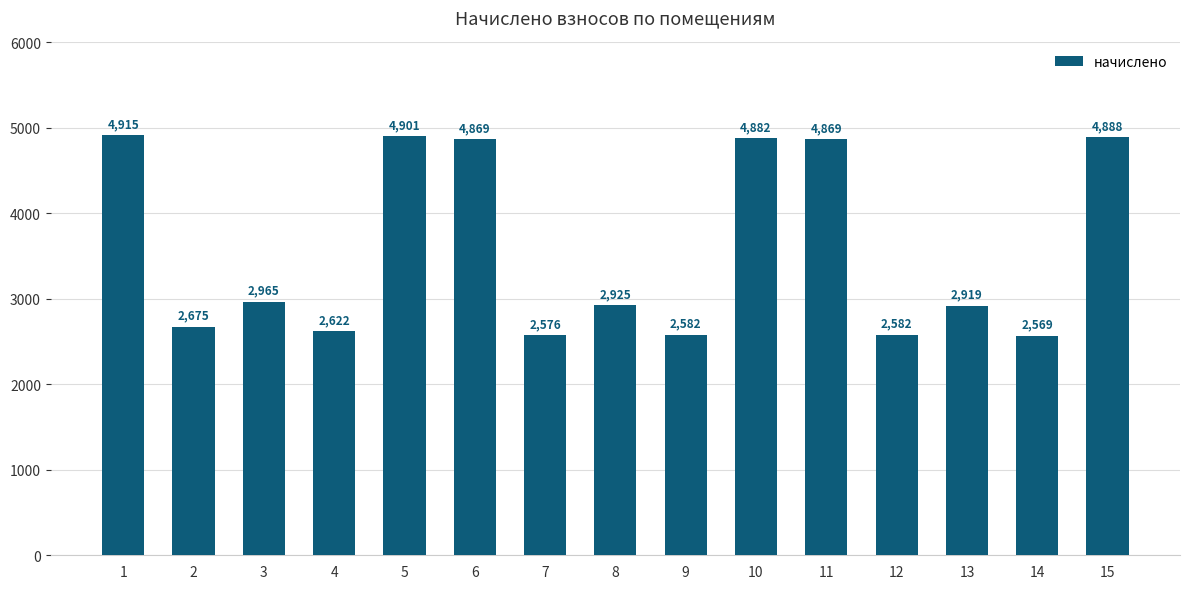

True or false: the data shows 1012.4 at 6.

False